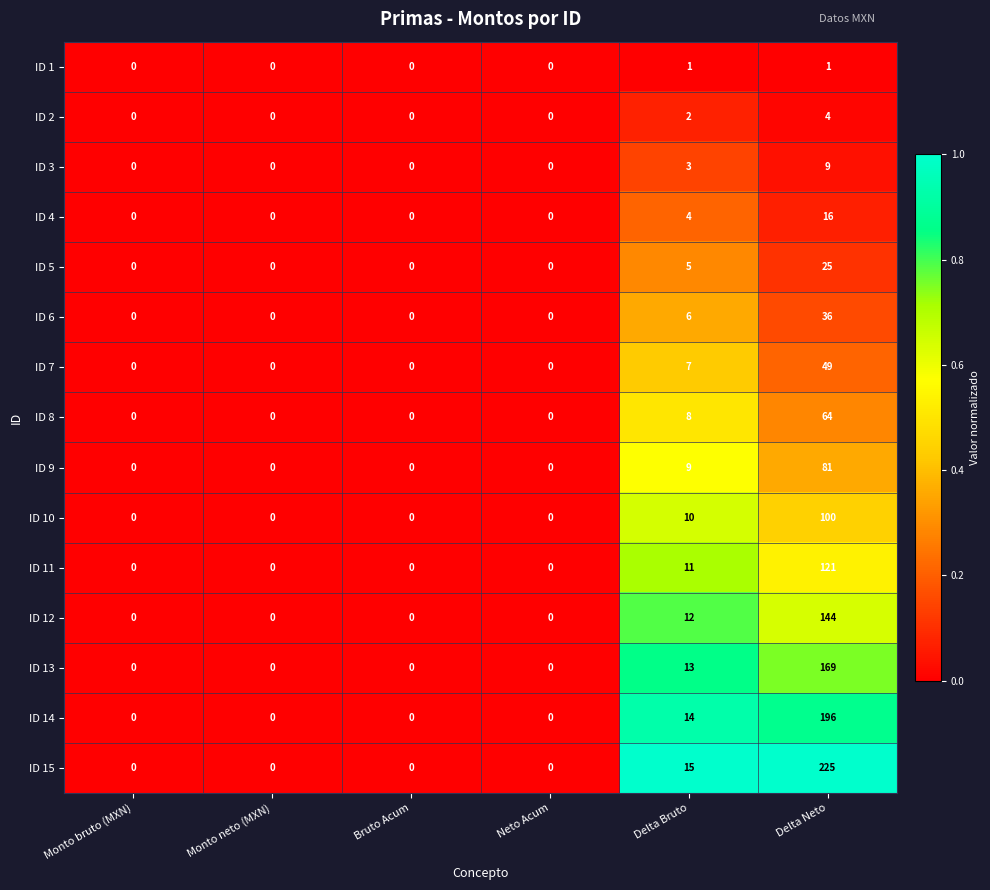

Rank the series by their maximum value, from highest to lowest.

ID 15, ID 14, ID 13, ID 12, ID 11, ID 10, ID 9, ID 8, ID 7, ID 6, ID 5, ID 4, ID 3, ID 2, ID 1